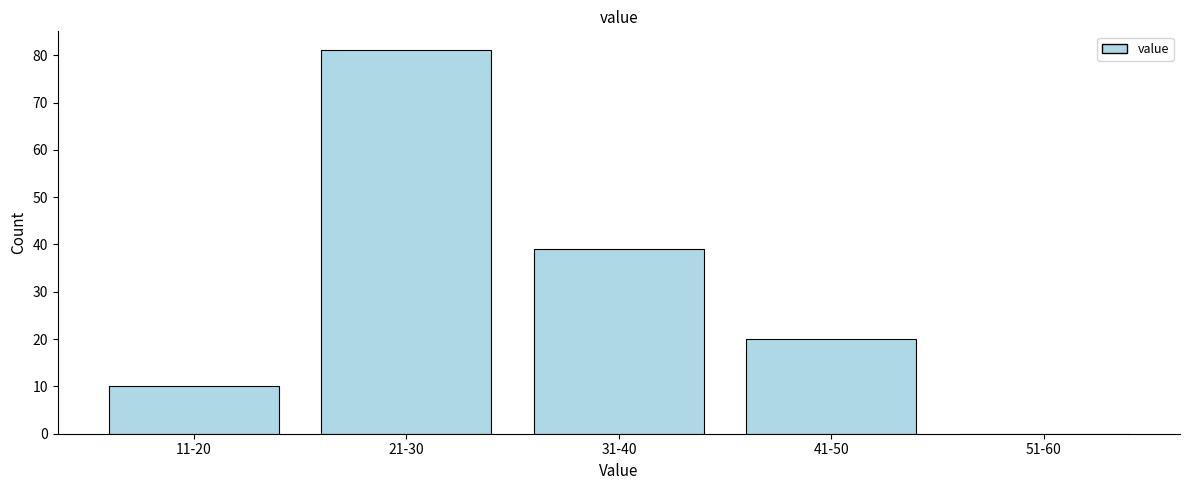

Reading right to left, transcribe all the data shown in this chart.

51-60=0	41-50=20	31-40=39	21-30=81	11-20=10